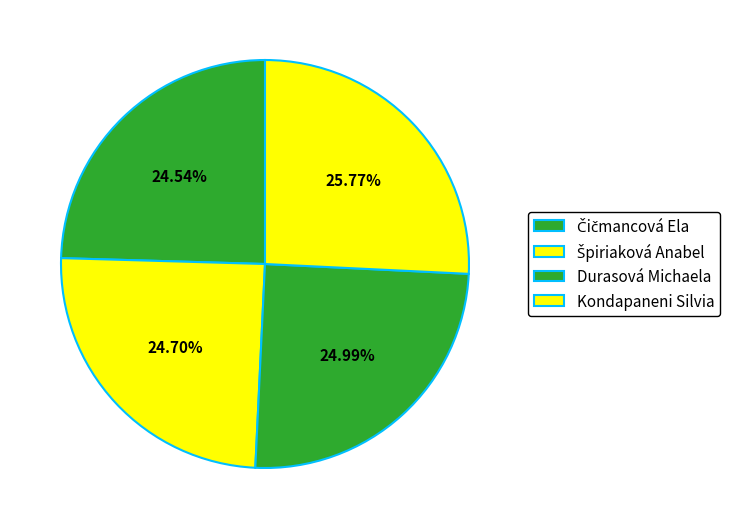

Count the number of slices in the pie.

4